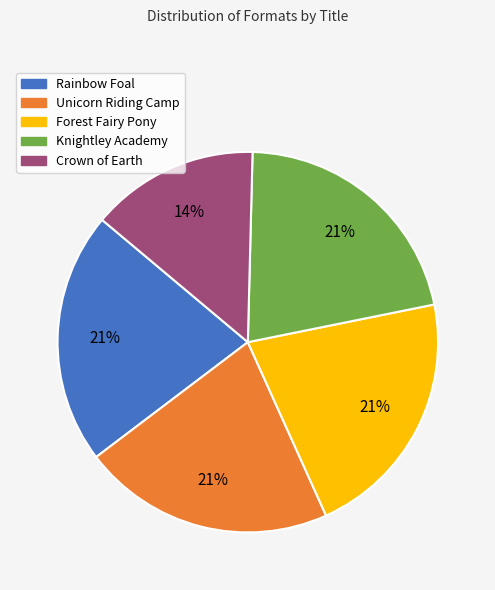

Do Rainbow Foal and Forest Fairy Pony together represent more than half of the pie?

No